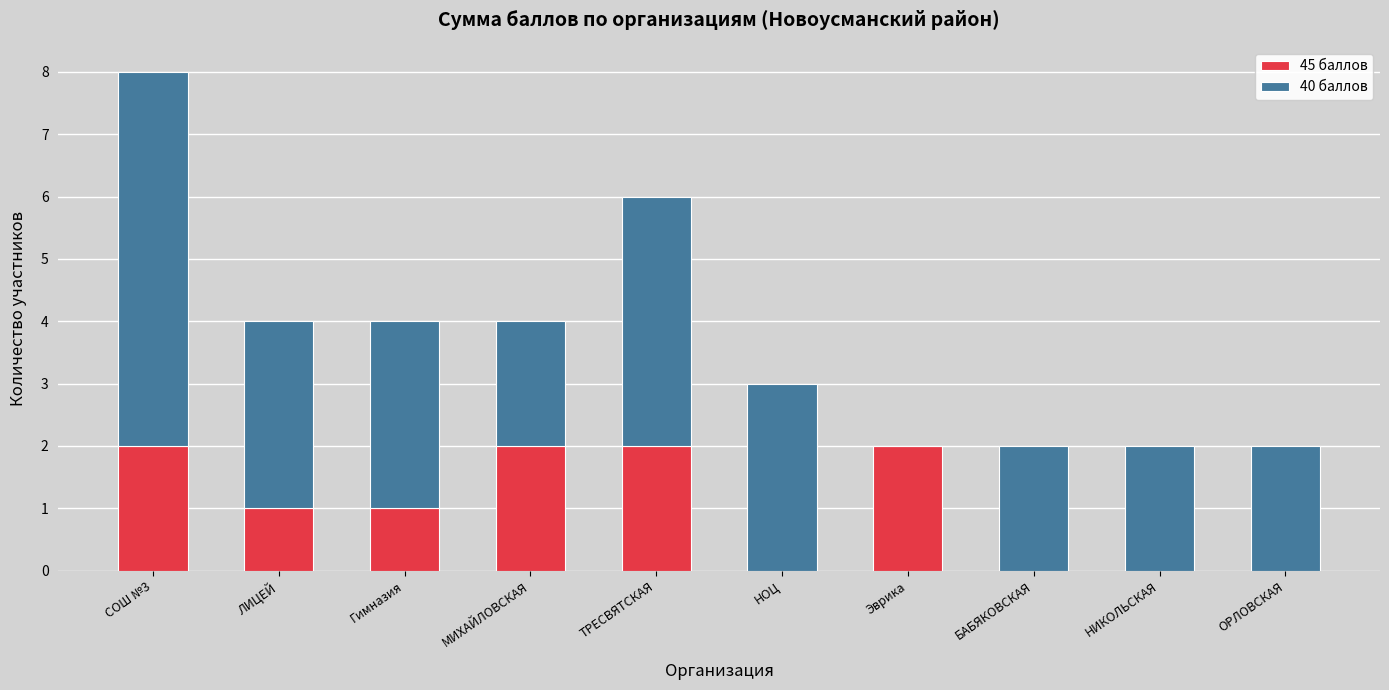

What is the total value across all series at НОЦ?

3